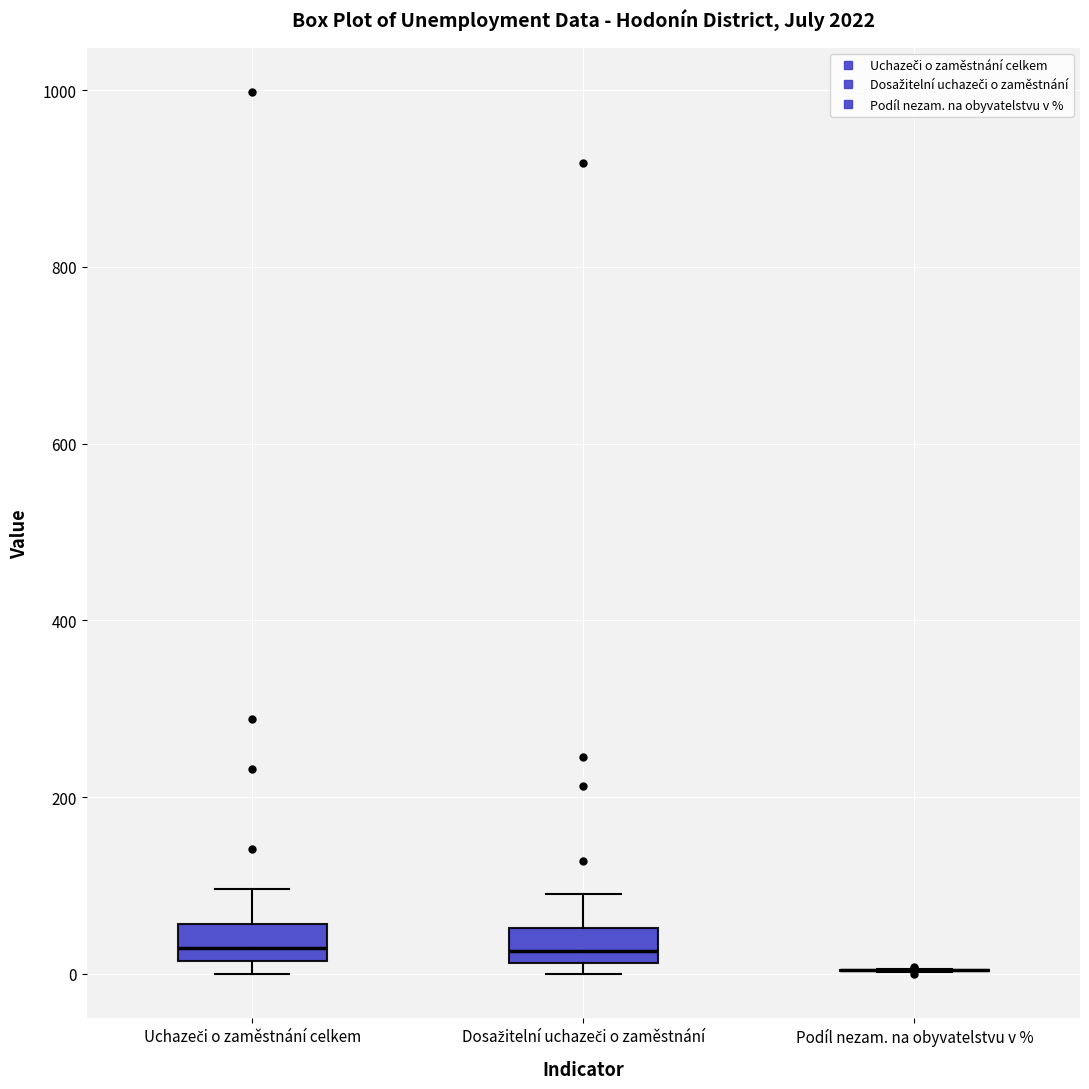

Reading left to right, transcribe this box plot: for each box, give where its median line is, the range the box spans, and where its two whiskers end, as read against the y-axis. The values are not printed on the chart, so give them approximately, as read against the axis.

Uchazeči o zaměstnání celkem: median 20 (just above the box's lower edge), box 20 to 60, whiskers 0 to 100
Dosažitelní uchazeči o zaměstnání: median 20 (just above the box's lower edge), box 20 to 60, whiskers 0 to 100
Podíl nezam. na obyvatelstvu v %: box collapsed to a line at 0, whiskers 0 to 0